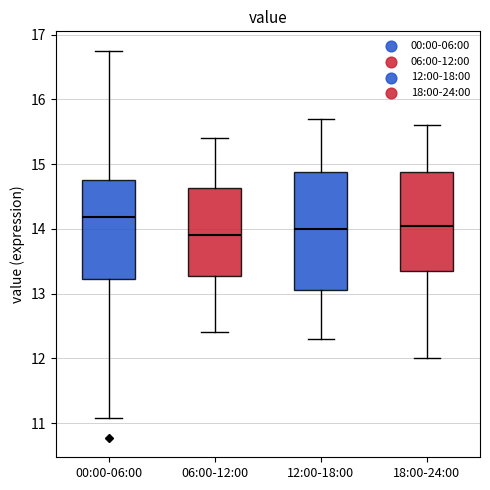

Where is the upper edge of the box for 12:00-18:00 on the y-axis? The values are not printed on the chart, so give them approximately, as read against the axis.

14.9